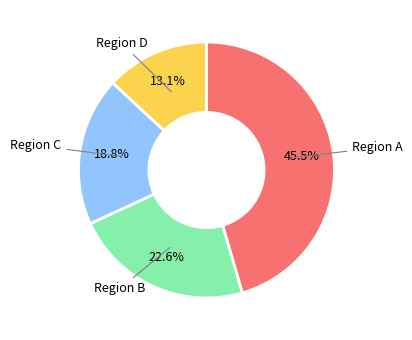

Does any single category account for the majority?

No